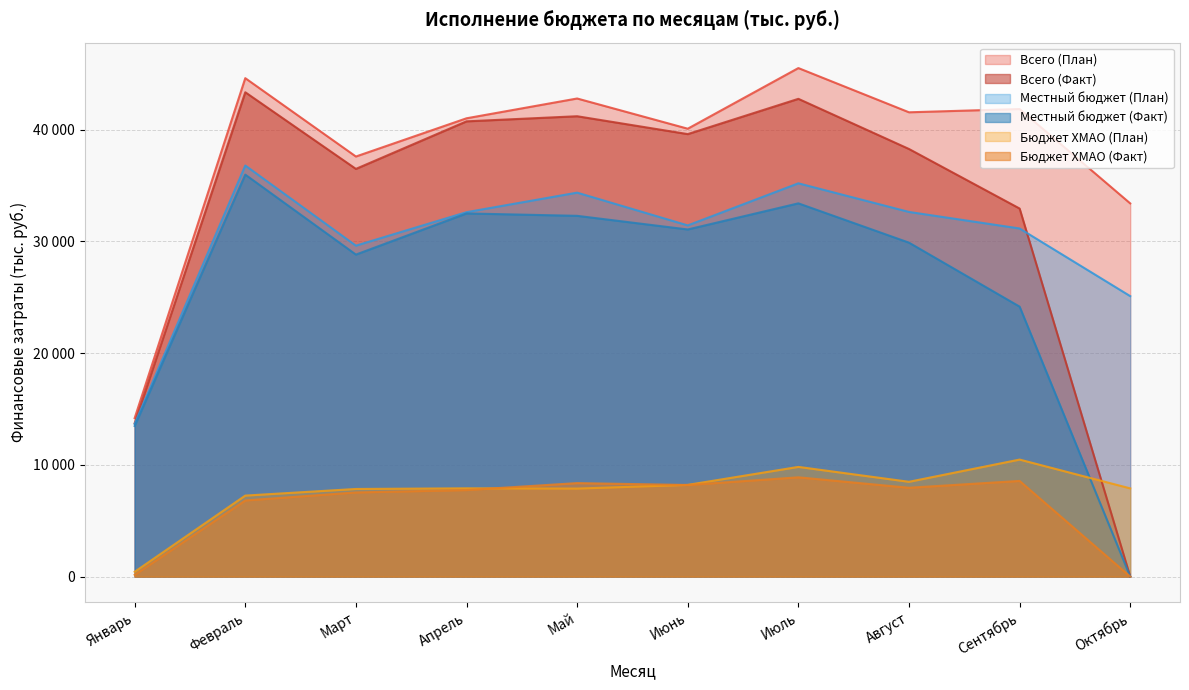

Reading right to left, transcribe all the data shown in this chart.

Всего (План): Октябрь=33409.9	Сентябрь=41859.4	Август=41566.6	Июль=45526.6	Июнь=40097.1	Май=42801.9	Апрель=41029.5	Март=37607.3	Февраль=44622.1	Январь=14185.5
Всего (Факт): Октябрь=0.0	Сентябрь=32951.1	Август=38282.0	Июль=42772.1	Июнь=39614.7	Май=41214.0	Апрель=40756.5	Март=36498.7	Февраль=43361.6	Январь=13730.6
Местный бюджет (План): Октябрь=25107.7	Сентябрь=31164.3	Август=32645.0	Июль=35208.7	Июнь=31440.2	Май=34373.5	Апрель=32623.8	Март=29626.5	Февраль=36802.3	Январь=13659.6
Местный бюджет (Факт): Октябрь=0.0	Сентябрь=24167.8	Август=29895.1	Июль=33414.8	Июнь=31076.7	Май=32297.6	Апрель=32511.1	Март=28827.8	Февраль=35986.5	Январь=13482.4
Бюджет ХМАО (План): Октябрь=7895.3	Сентябрь=10474.8	Август=8485.4	Июль=9818.9	Июнь=8208.2	Май=7878.0	Апрель=7900.2	Март=7842.4	Февраль=7249.9	Январь=425.9
Бюджет ХМАО (Факт): Октябрь=0.0	Сентябрь=8563.0	Август=7952.5	Июль=8886.4	Июнь=8199.9	Май=8368.6	Апрель=7745.9	Март=7532.5	Февраль=6815.5	Январь=156.2